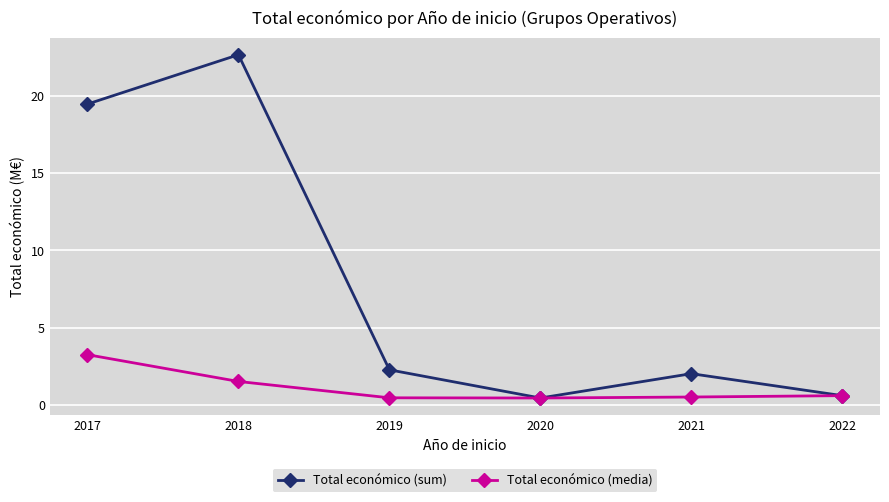

Between 2017 and 2020, which series saw the biggest shift?

Total económico (sum)